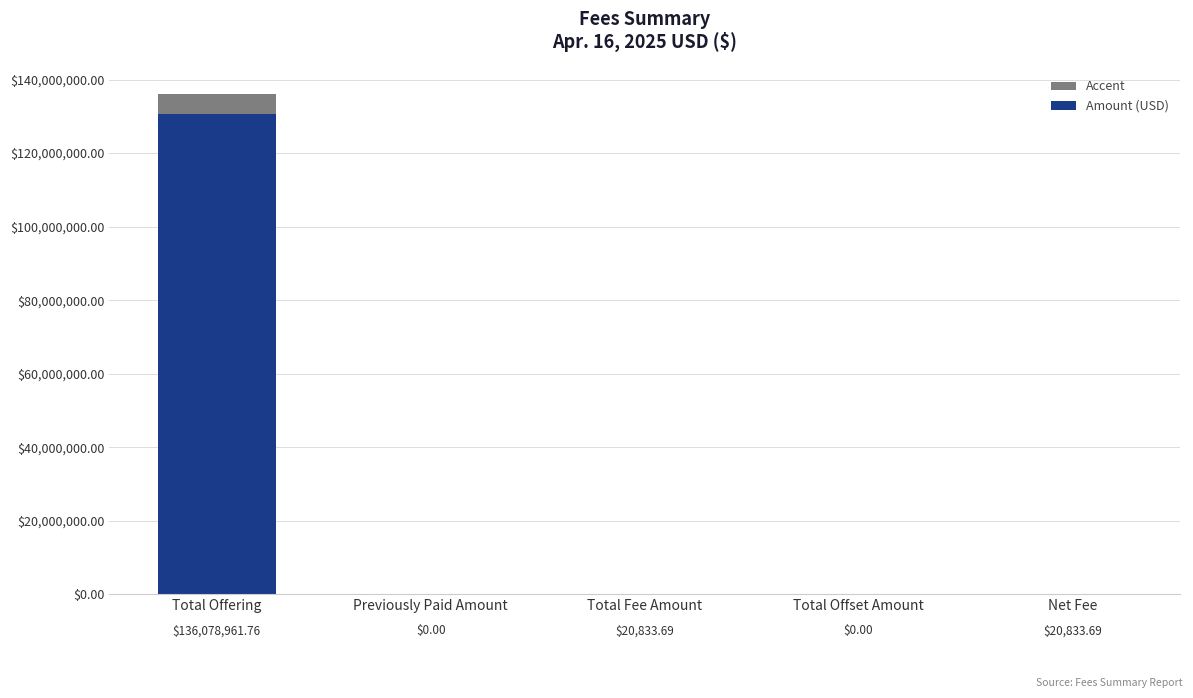

At which category does the chart reach its minimum across all series?

Previously Paid Amount